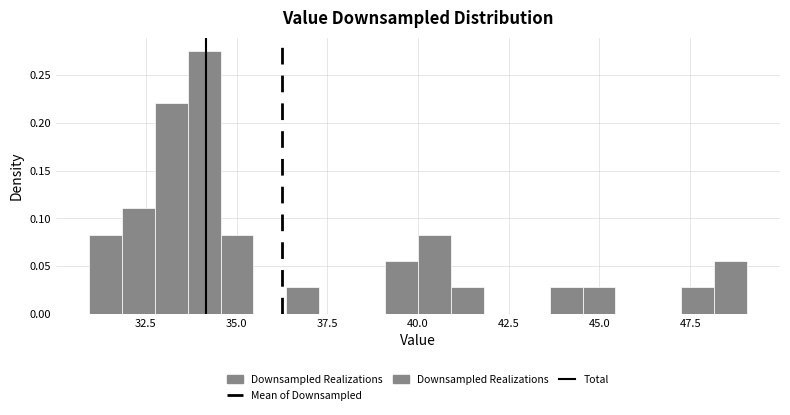

Around what value on the x-axis is the tallest bar? Give the approximate position of its centre, as read against the axis.

34.0